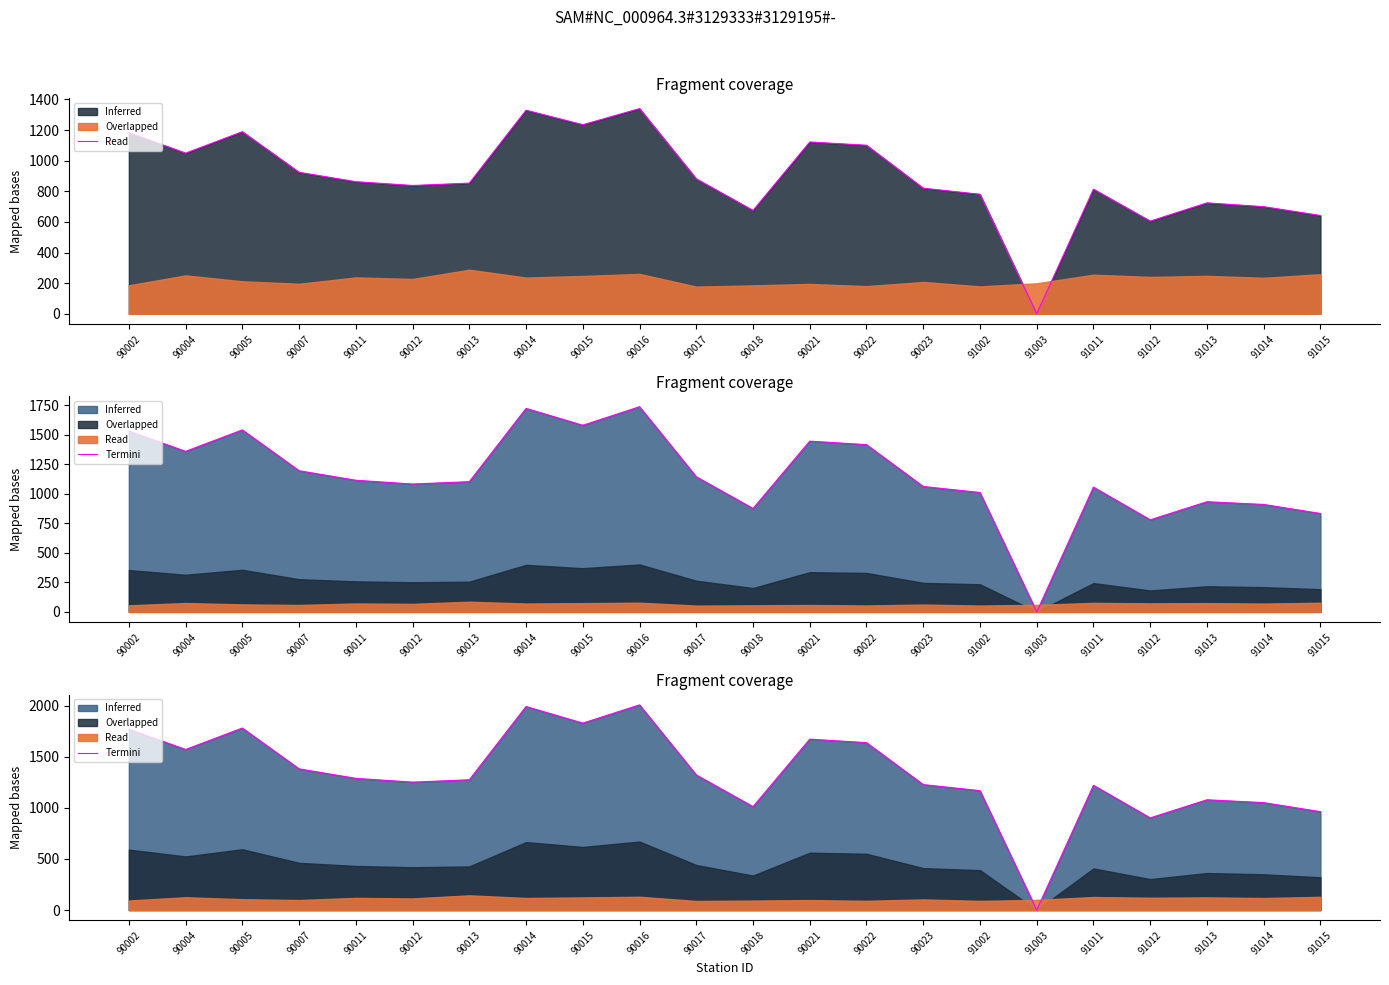

How many lines are shown in the chart?

1